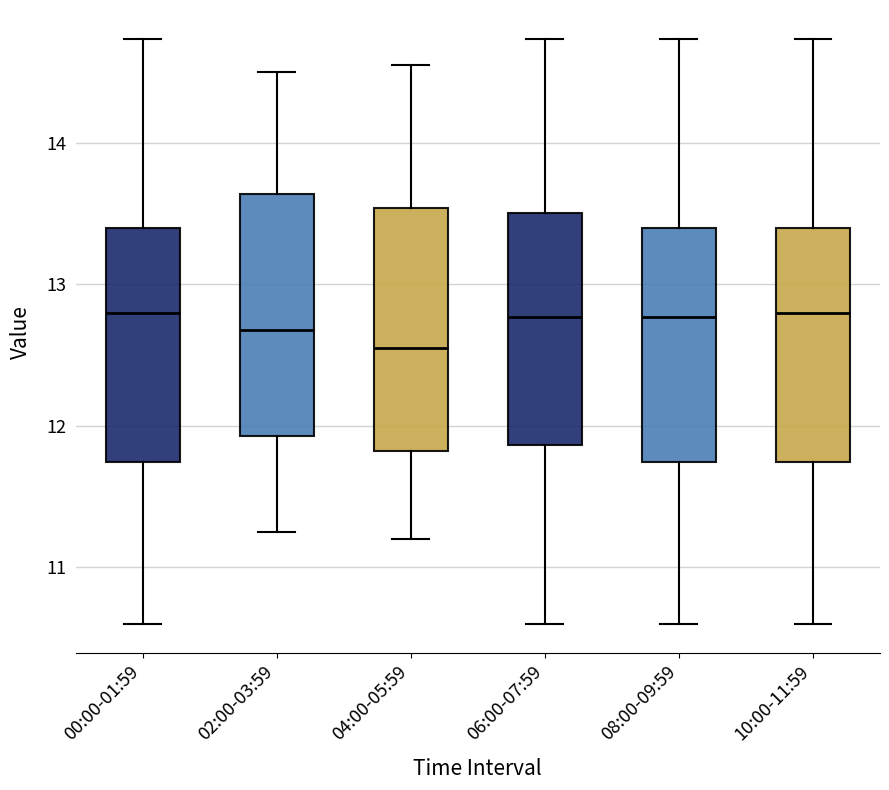

Reading left to right, read every box against the y-axis: the position of its median line, the range the box covers, and the ends of its whiskers. The values are not printed on the chart, so give them approximately, as read against the axis.

00:00-01:59: median 12.8, box 11.7 to 13.4, whiskers 10.6 to 14.7
02:00-03:59: median 12.7, box 11.9 to 13.6, whiskers 11.3 to 14.5
04:00-05:59: median 12.6, box 11.8 to 13.5, whiskers 11.2 to 14.6
06:00-07:59: median 12.8, box 11.9 to 13.5, whiskers 10.6 to 14.7
08:00-09:59: median 12.8, box 11.7 to 13.4, whiskers 10.6 to 14.7
10:00-11:59: median 12.8, box 11.7 to 13.4, whiskers 10.6 to 14.7